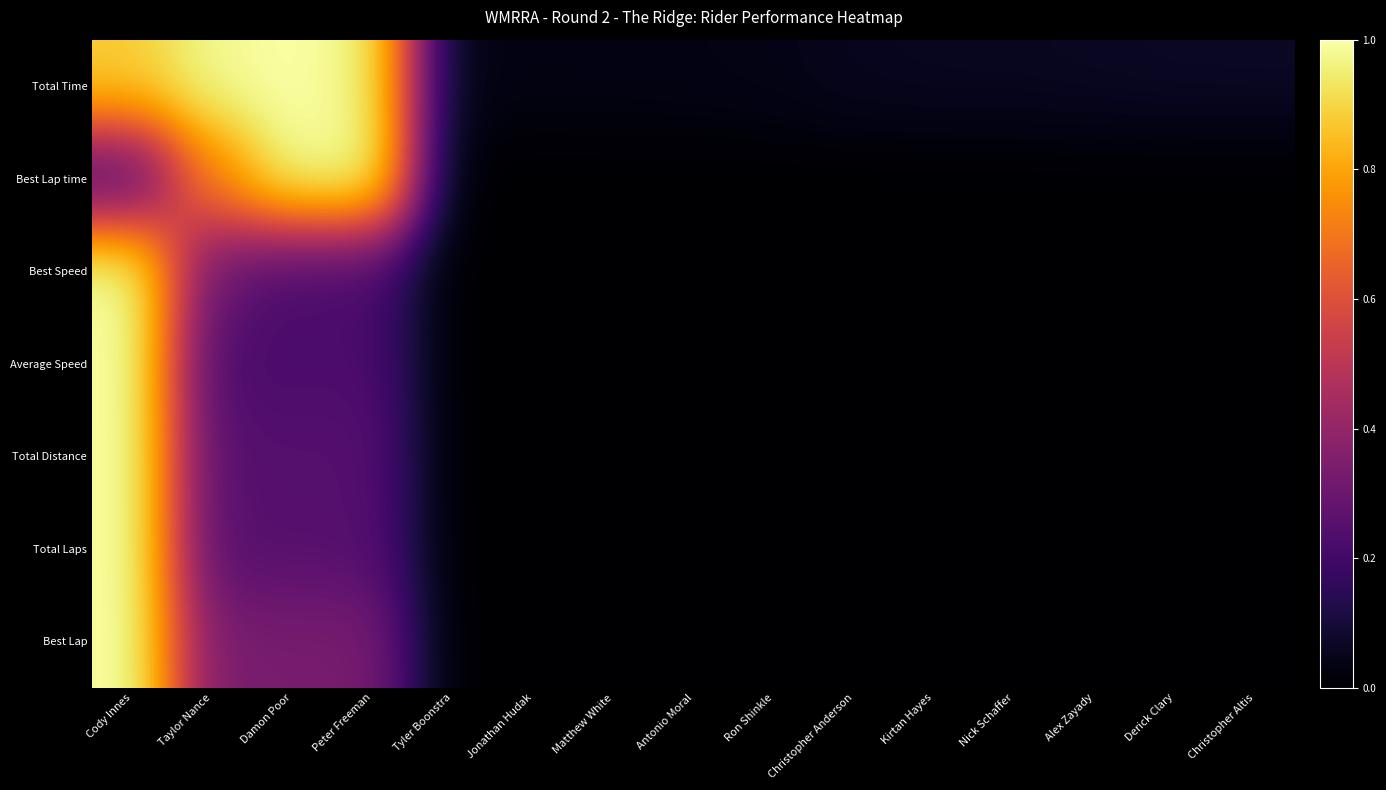

Reading right to left, transcribe all the data shown in this chart.

Total Time: Christopher Altis=0.1	Derick Clary=0.1	Alex Zayady=0.1	Nick Schaffer=0.1	Kirtan Hayes=0.1	Christopher Anderson=0.1	Ron Shinkle=0.0	Antonio Moral=0.0	Matthew White=0.0	Jonathan Hudak=0.0	Tyler Boonstra=0.0	Peter Freeman=1.0	Damon Poor=1.0	Taylor Nance=1.0	Cody Innes=0.9
Best Lap time: Christopher Altis=0.0	Derick Clary=0.0	Alex Zayady=0.0	Nick Schaffer=0.0	Kirtan Hayes=0.0	Christopher Anderson=0.0	Ron Shinkle=0.0	Antonio Moral=0.0	Matthew White=0.0	Jonathan Hudak=0.0	Tyler Boonstra=0.0	Peter Freeman=1.0	Damon Poor=1.0	Taylor Nance=0.7	Cody Innes=0.2
Best Speed: Christopher Altis=0.0	Derick Clary=0.0	Alex Zayady=0.0	Nick Schaffer=0.0	Kirtan Hayes=0.0	Christopher Anderson=0.0	Ron Shinkle=0.0	Antonio Moral=0.0	Matthew White=0.0	Jonathan Hudak=0.0	Tyler Boonstra=0.0	Peter Freeman=0.2	Damon Poor=0.2	Taylor Nance=0.3	Cody Innes=1.0
Average Speed: Christopher Altis=0.0	Derick Clary=0.0	Alex Zayady=0.0	Nick Schaffer=0.0	Kirtan Hayes=0.0	Christopher Anderson=0.0	Ron Shinkle=0.0	Antonio Moral=0.0	Matthew White=0.0	Jonathan Hudak=0.0	Tyler Boonstra=0.0	Peter Freeman=0.2	Damon Poor=0.2	Taylor Nance=0.2	Cody Innes=1.0
Total Distance: Christopher Altis=0.0	Derick Clary=0.0	Alex Zayady=0.0	Nick Schaffer=0.0	Kirtan Hayes=0.0	Christopher Anderson=0.0	Ron Shinkle=0.0	Antonio Moral=0.0	Matthew White=0.0	Jonathan Hudak=0.0	Tyler Boonstra=0.0	Peter Freeman=0.2	Damon Poor=0.2	Taylor Nance=0.2	Cody Innes=1.0
Total Laps: Christopher Altis=0.0	Derick Clary=0.0	Alex Zayady=0.0	Nick Schaffer=0.0	Kirtan Hayes=0.0	Christopher Anderson=0.0	Ron Shinkle=0.0	Antonio Moral=0.0	Matthew White=0.0	Jonathan Hudak=0.0	Tyler Boonstra=0.0	Peter Freeman=0.2	Damon Poor=0.2	Taylor Nance=0.2	Cody Innes=1.0
Best Lap: Christopher Altis=0.0	Derick Clary=0.0	Alex Zayady=0.0	Nick Schaffer=0.0	Kirtan Hayes=0.0	Christopher Anderson=0.0	Ron Shinkle=0.0	Antonio Moral=0.0	Matthew White=0.0	Jonathan Hudak=0.0	Tyler Boonstra=0.0	Peter Freeman=0.3	Damon Poor=0.3	Taylor Nance=0.3	Cody Innes=1.0